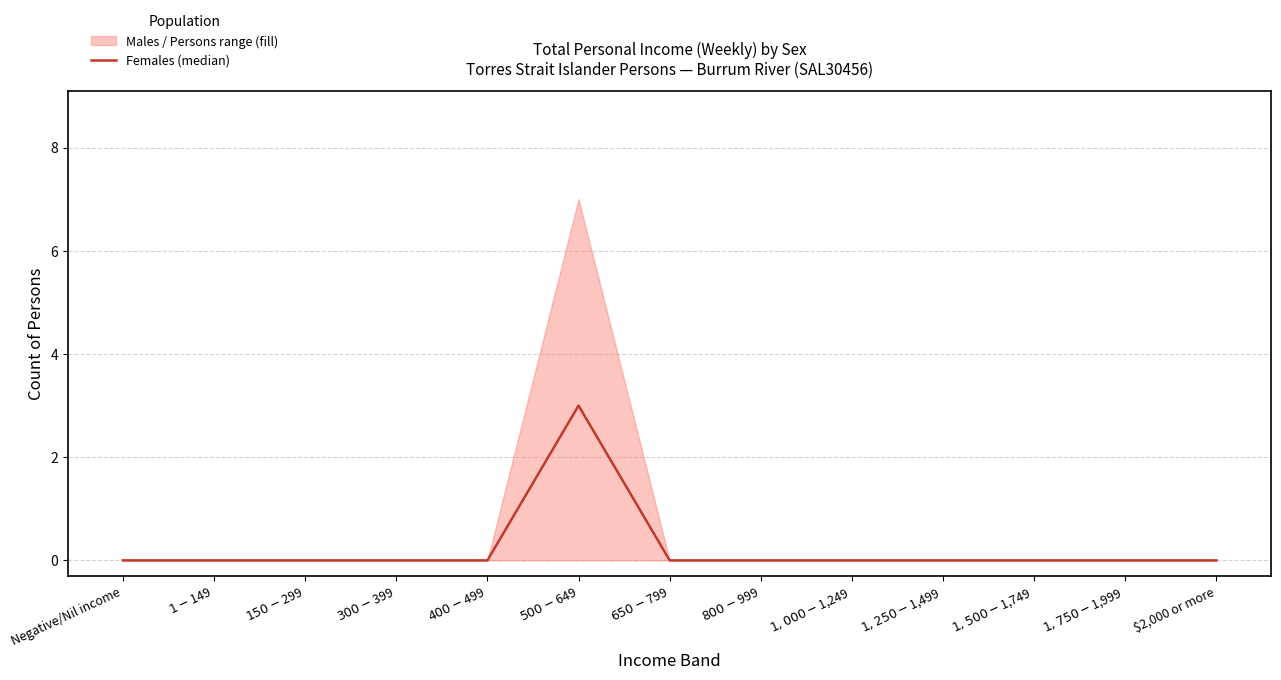

What position from the right is $650-$799?

7